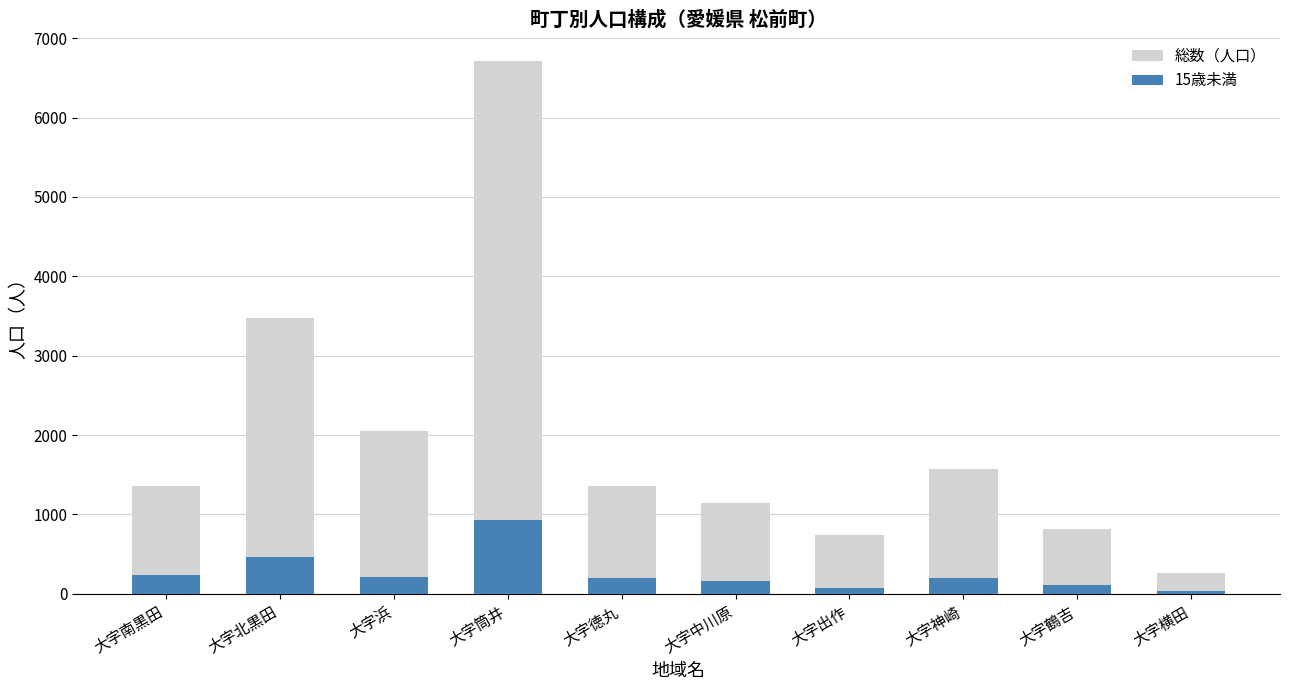

At how many categories does at least one series exceed 2352?

2